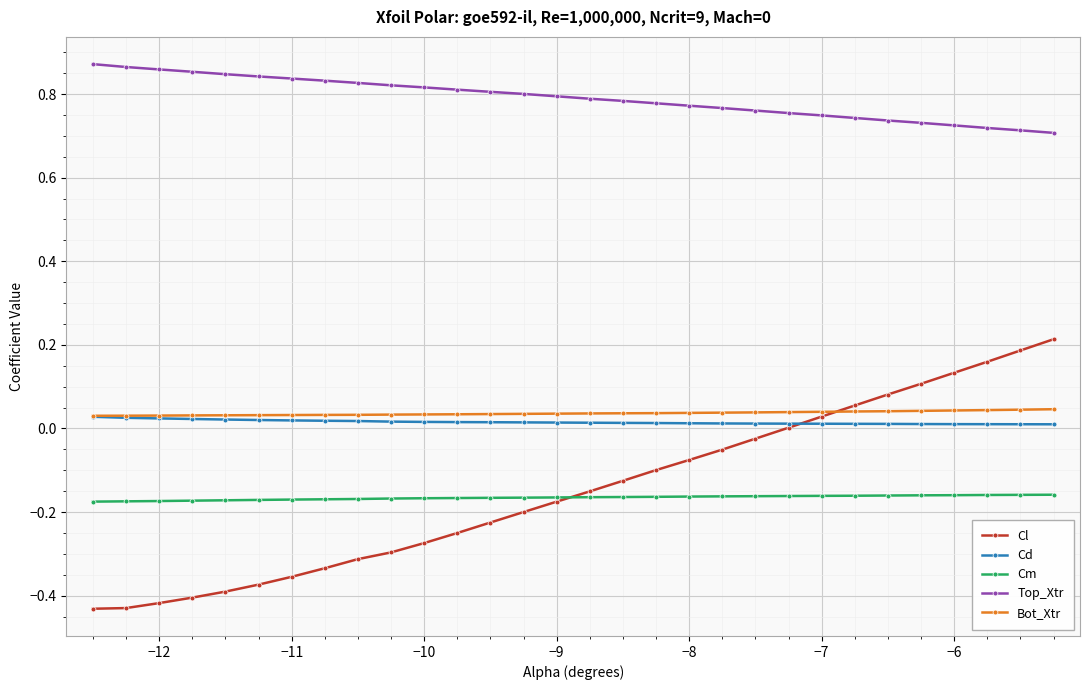

How many lines are shown in the chart?

5